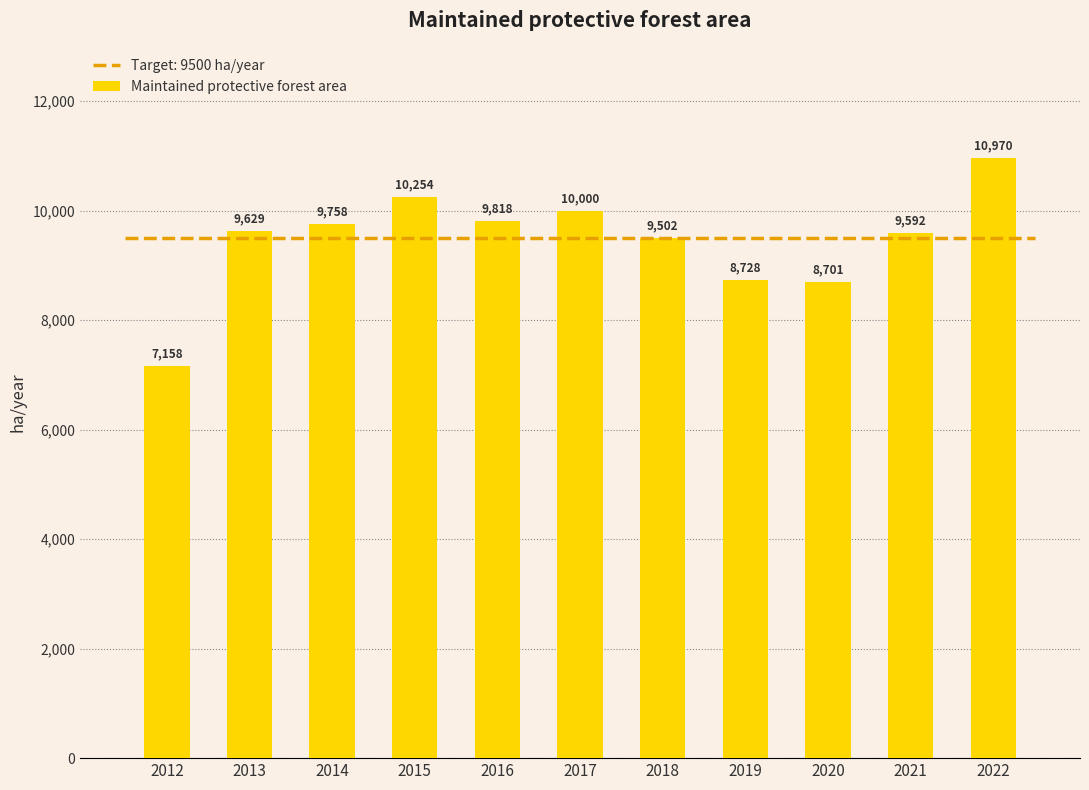

Read the value at 2020.

8701.0